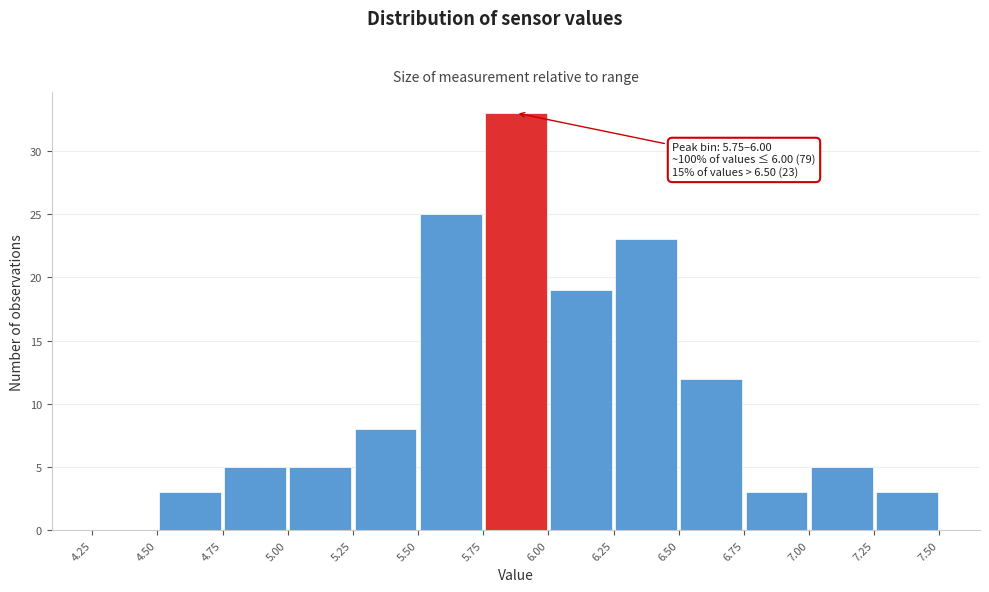

Over which range of the x-axis is the bar tallest?

5.75 to 6.00